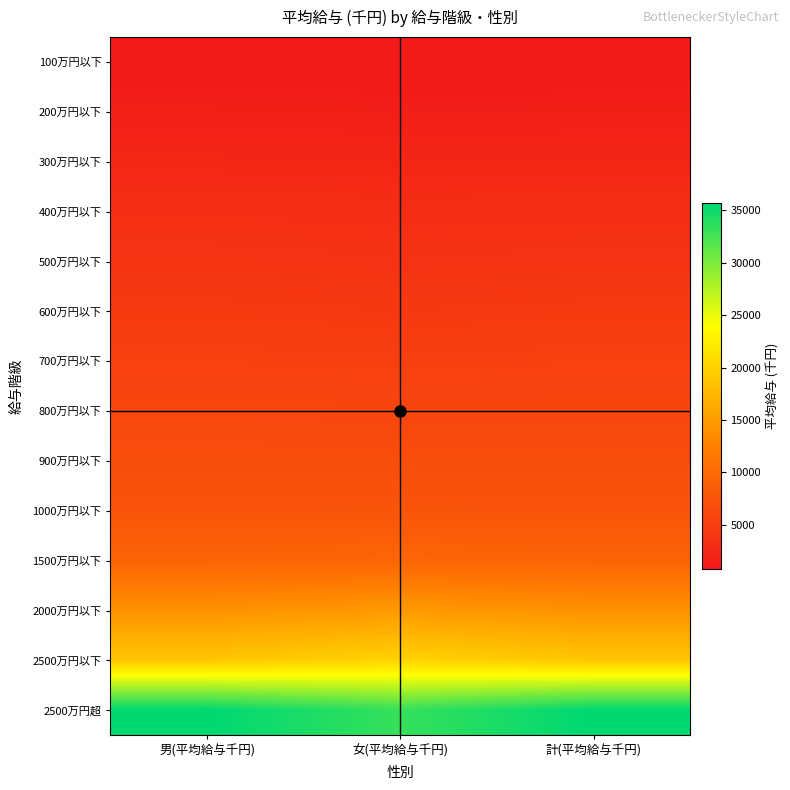

What is the greatest value displayed?

35679